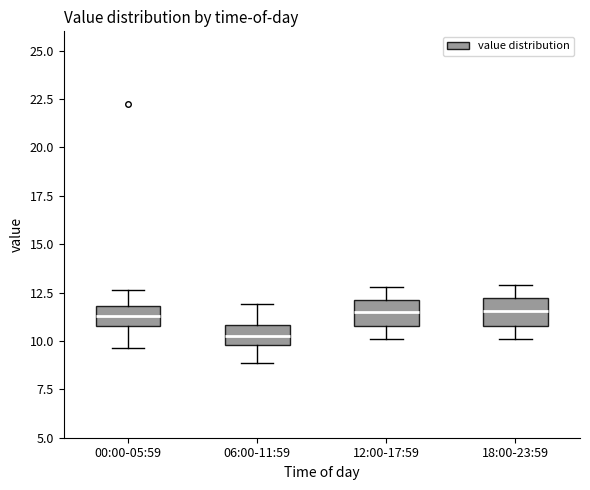

Reading left to right, read every box against the y-axis: the position of its median line, the range the box covers, and the ends of its whiskers. The values are not printed on the chart, so give them approximately, as read against the axis.

00:00-05:59: median 11.5, box 11.0 to 12.0, whiskers 9.5 to 12.5
06:00-11:59: median 10.5, box 10.0 to 11.0, whiskers 9.0 to 12.0
12:00-17:59: median 11.5, box 11.0 to 12.0, whiskers 10.0 to 13.0
18:00-23:59: median 11.5, box 11.0 to 12.0, whiskers 10.0 to 13.0